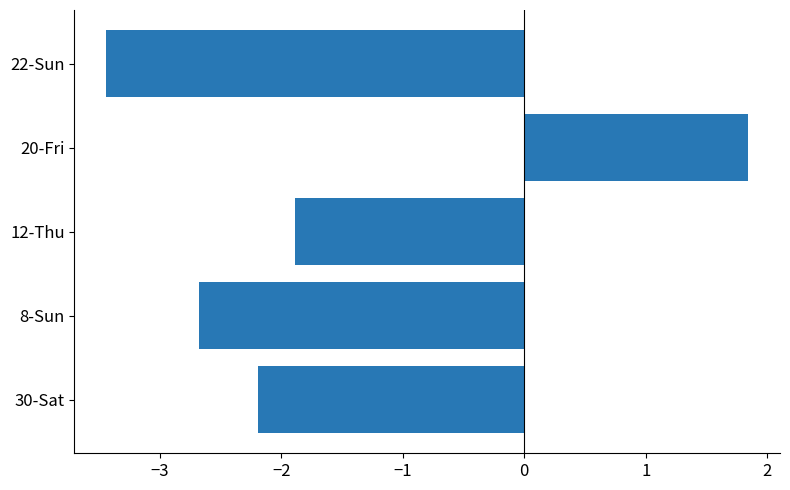

The chart shows a value of -3.4 at 22-Sun. True or false?

True